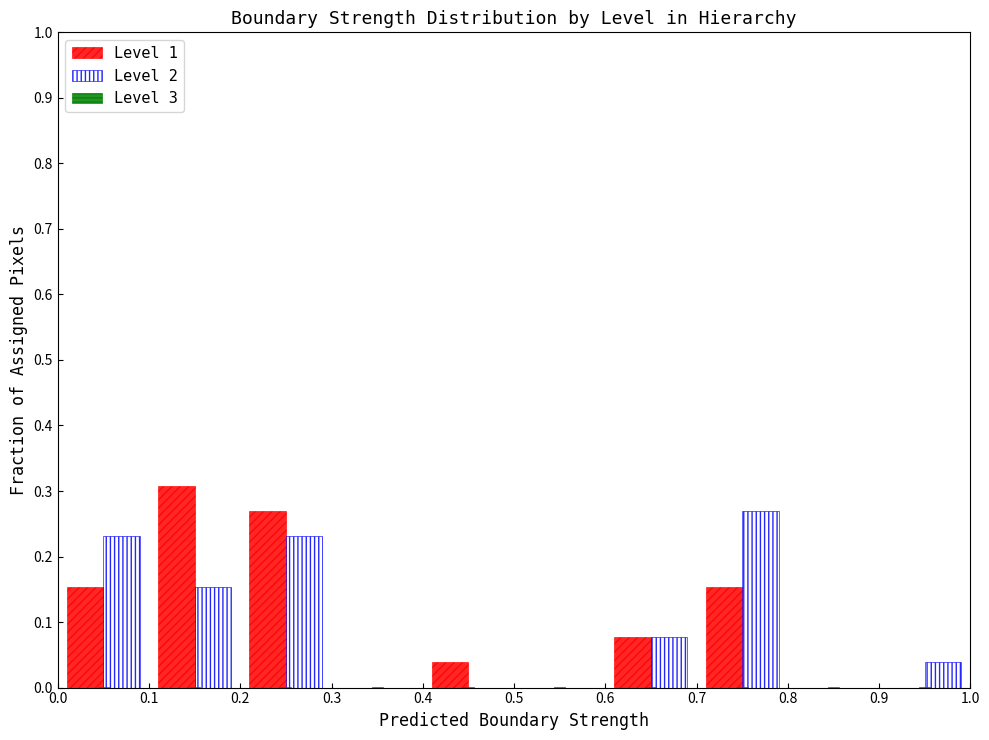

Reading left to right, transcribe this chart: for each range on the x-axis, give the height of each series' bar. The values are not printed on the chart, so give them approximately, as read against the axis.

0.0 to 0.1: Level 1=0.15	Level 2=0.23	Level 3=under 0.01
0.1 to 0.2: Level 1=0.31	Level 2=0.15	Level 3=under 0.01
0.2 to 0.3: Level 1=0.27	Level 2=0.23	Level 3=under 0.01
0.3 to 0.4: Level 1=0	Level 2=0	Level 3=under 0.01
0.4 to 0.5: Level 1=0.04	Level 2=0	Level 3=under 0.01
0.5 to 0.6: Level 1=0	Level 2=0	Level 3=under 0.01
0.6 to 0.7: Level 1=0.08	Level 2=0.08	Level 3=under 0.01
0.7 to 0.8: Level 1=0.15	Level 2=0.27	Level 3=under 0.01
0.8 to 0.9: Level 1=0	Level 2=0	Level 3=under 0.01
0.9 to 1.0: Level 1=0	Level 2=0.04	Level 3=under 0.01